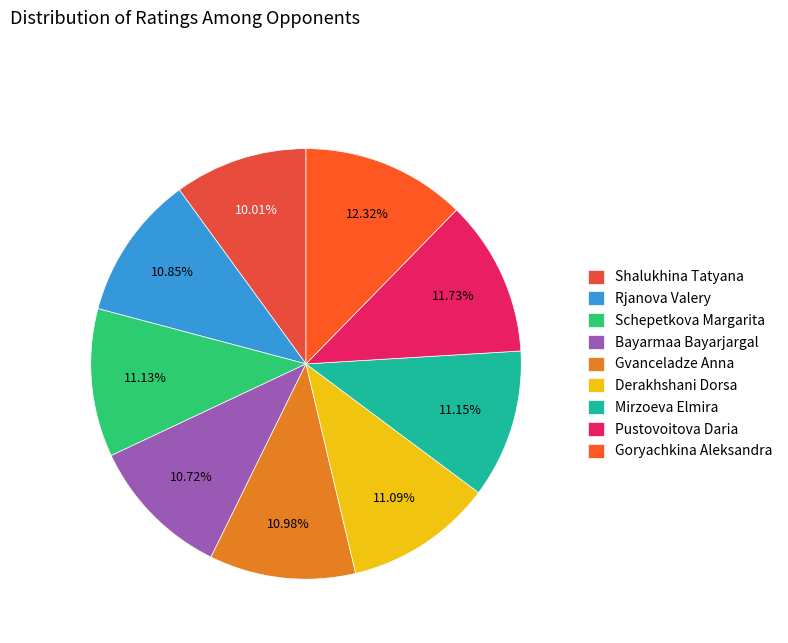

To the nearest percent, what percentage of the pie is Pustovoitova Daria?

12%